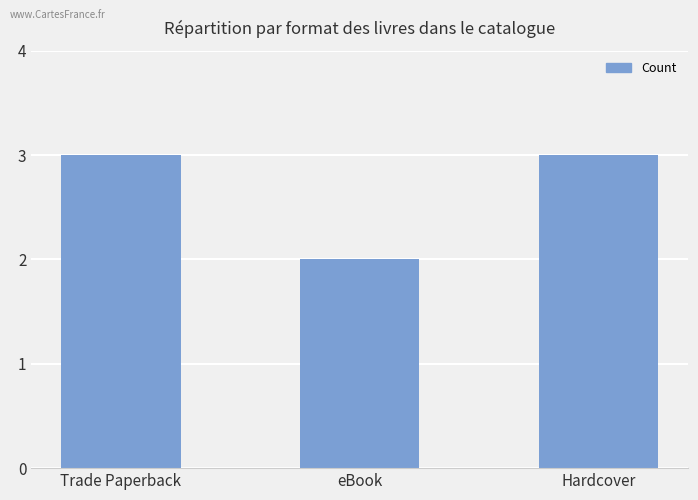

Approximately how many times larger is the value at Trade Paperback compared to eBook?

1.5